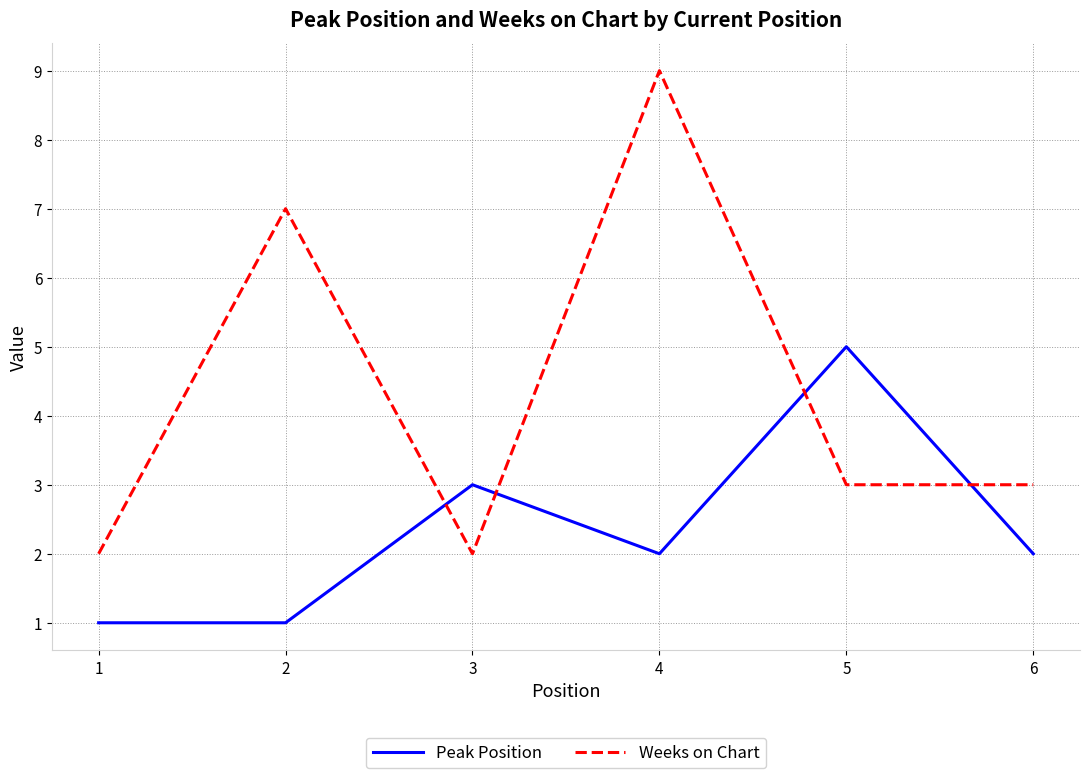

At 1, list the series in order from smallest to largest.

Peak Position, Weeks on Chart